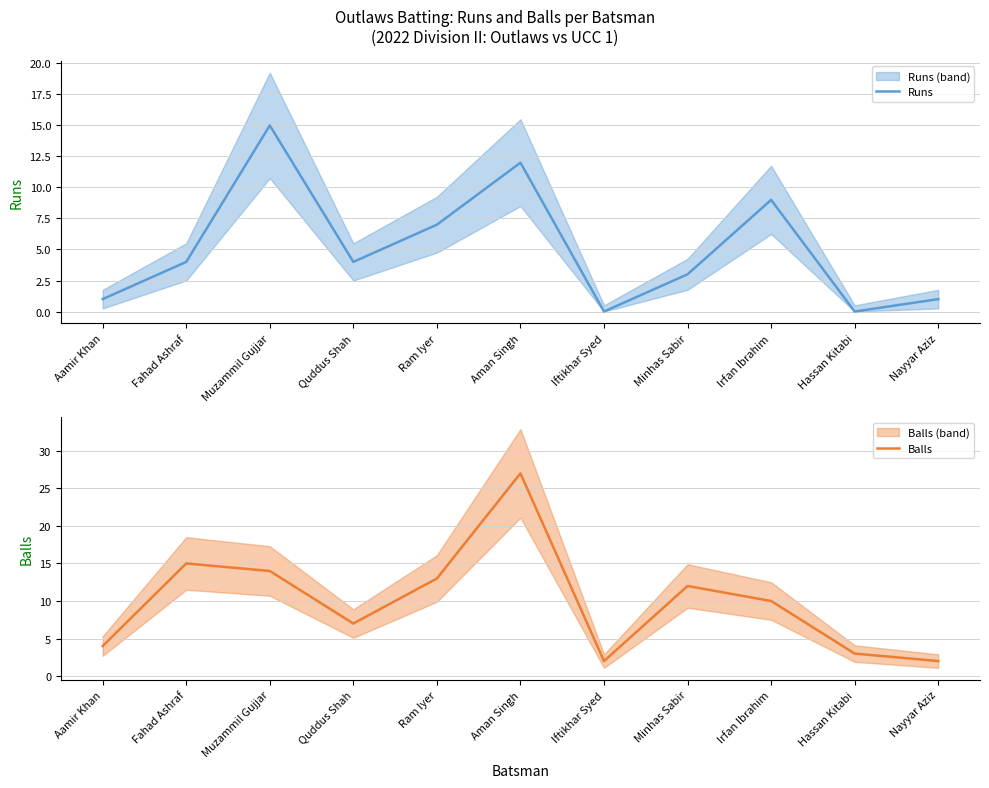

What is the difference between the maximum and second lowest values in the Balls series?

25